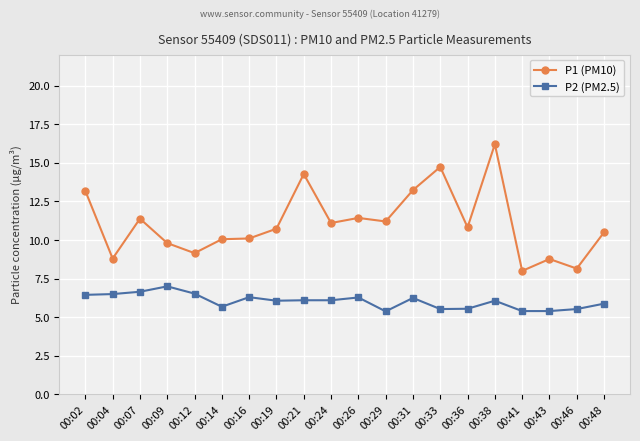

Is the value of P1 (PM10) at 00:14 greater than the value of P2 (PM2.5) at 00:21?

Yes